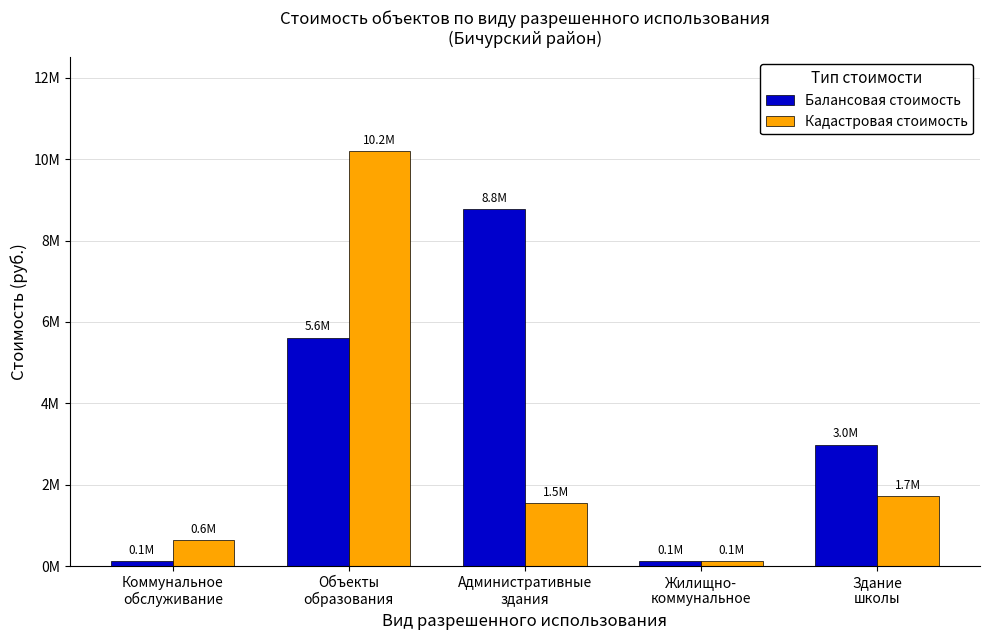

At which category is the sum across all series the highest?

Объекты
образования